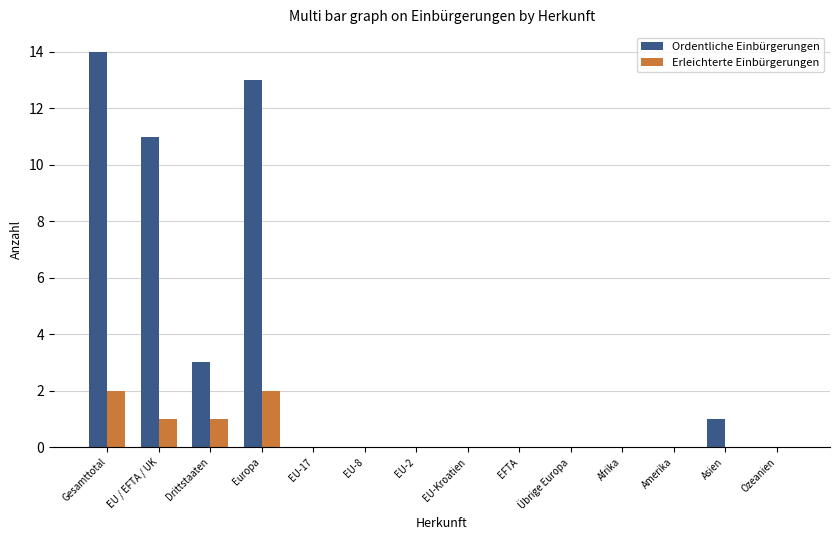

Which series has the widest spread of values?

Ordentliche Einbürgerungen